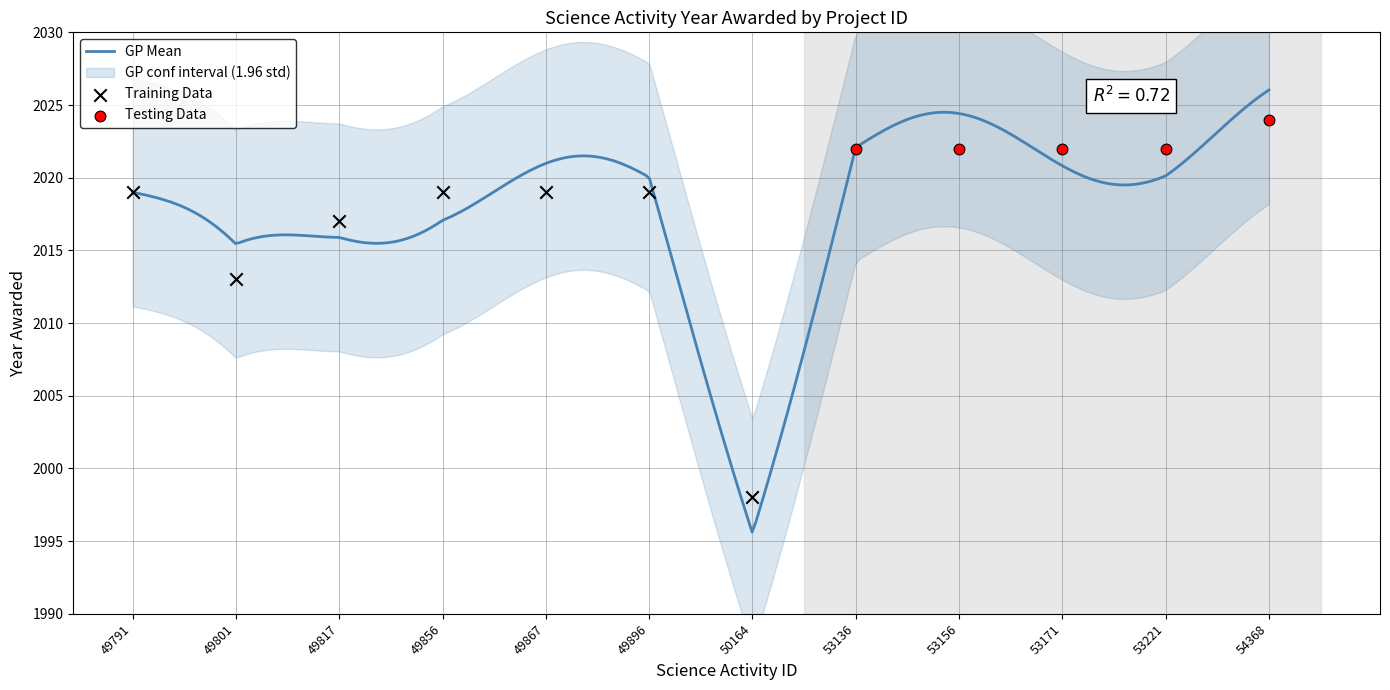

What is the ratio of the value at 49801 to the value at 49817?

1.0